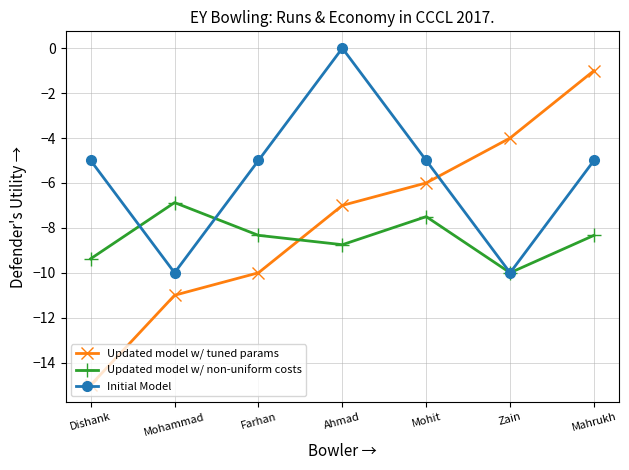

At which category is the sum across all series the highest?

Mahrukh